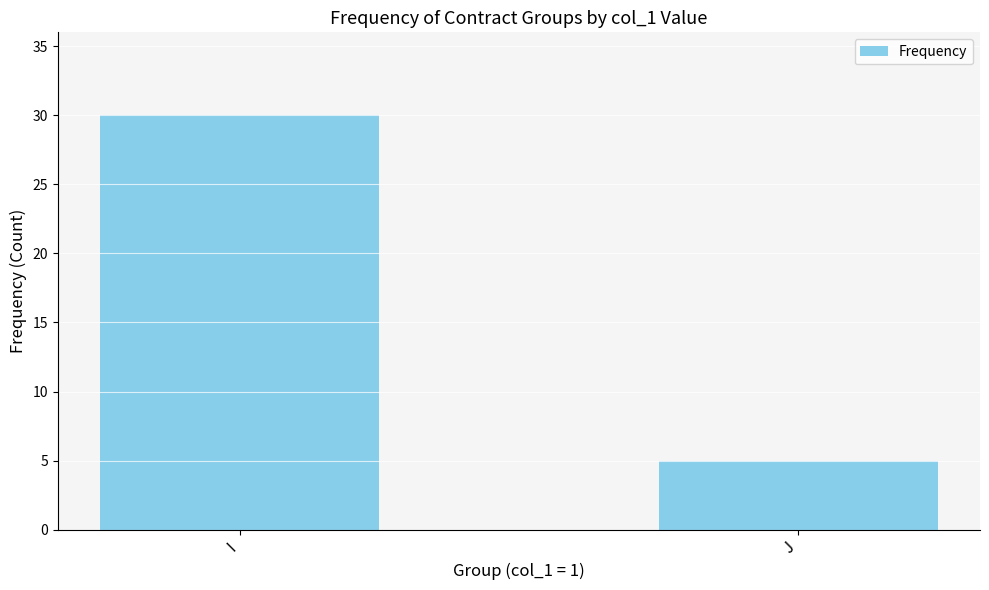

The chart shows a value of 7 at J. True or false?

False